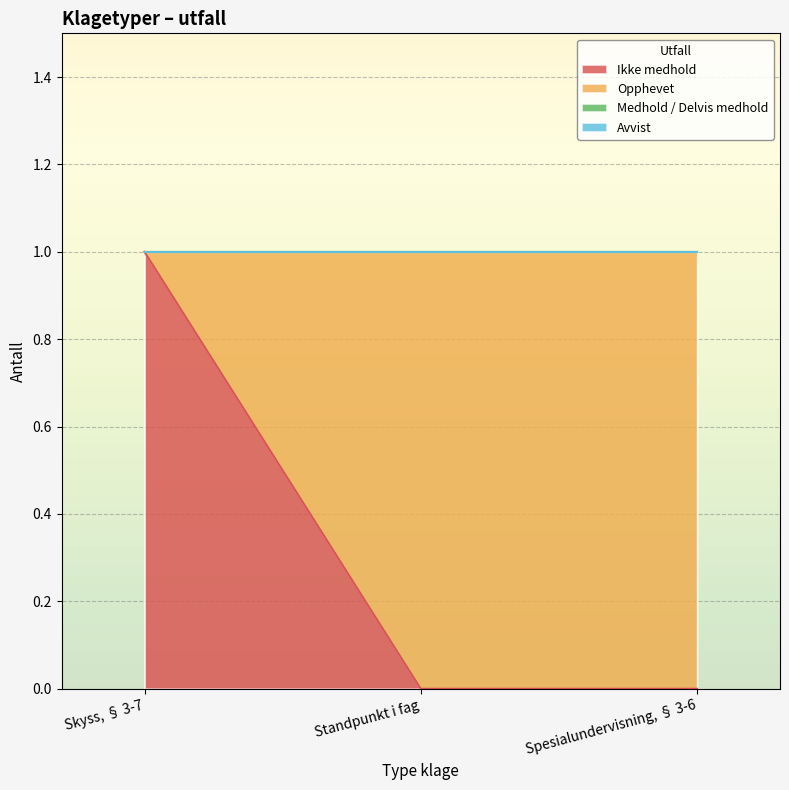

Which has a higher value, Skyss, § 3-7 or Spesialundervisning, § 3-6?

Skyss, § 3-7